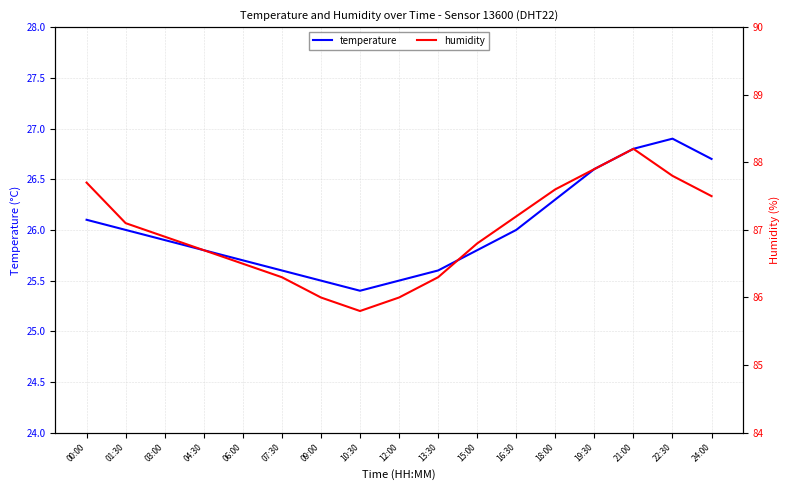

At which category is the sum across all series the highest?

21:00